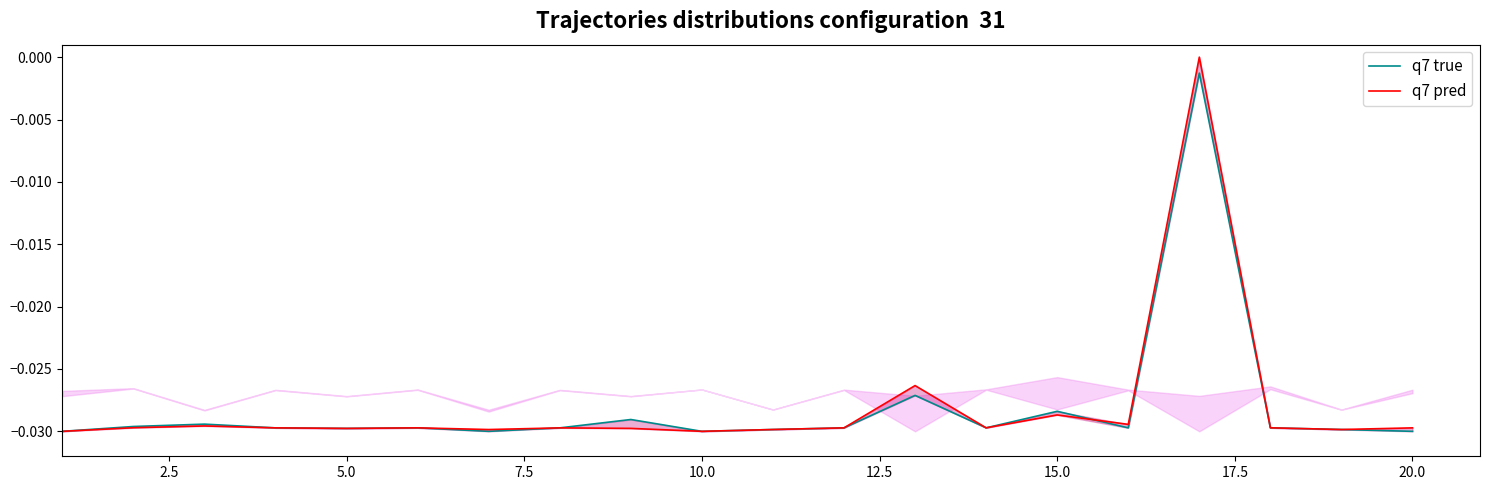

How many categories are shown in the chart?

20